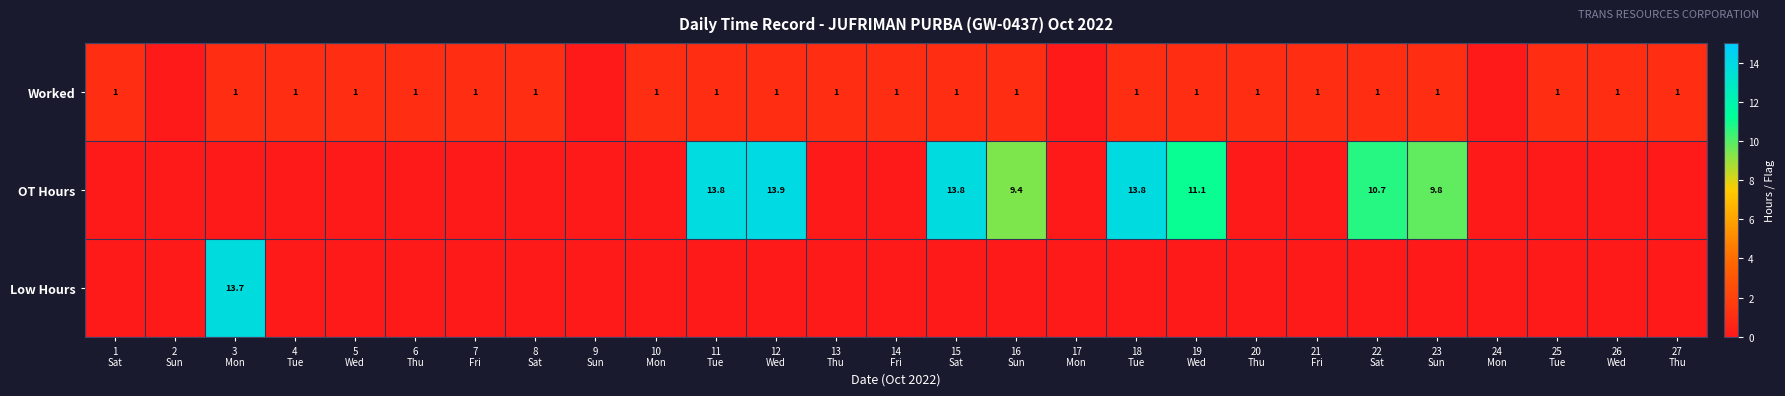

What is the maximum value shown in the chart?

13.9